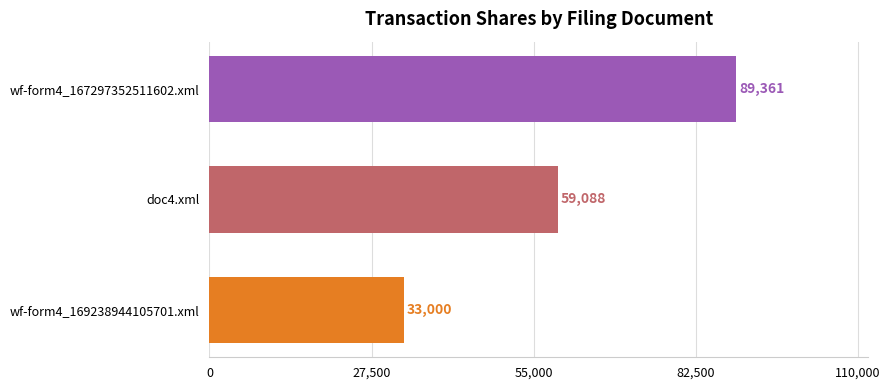

How many data points does each series have?

3